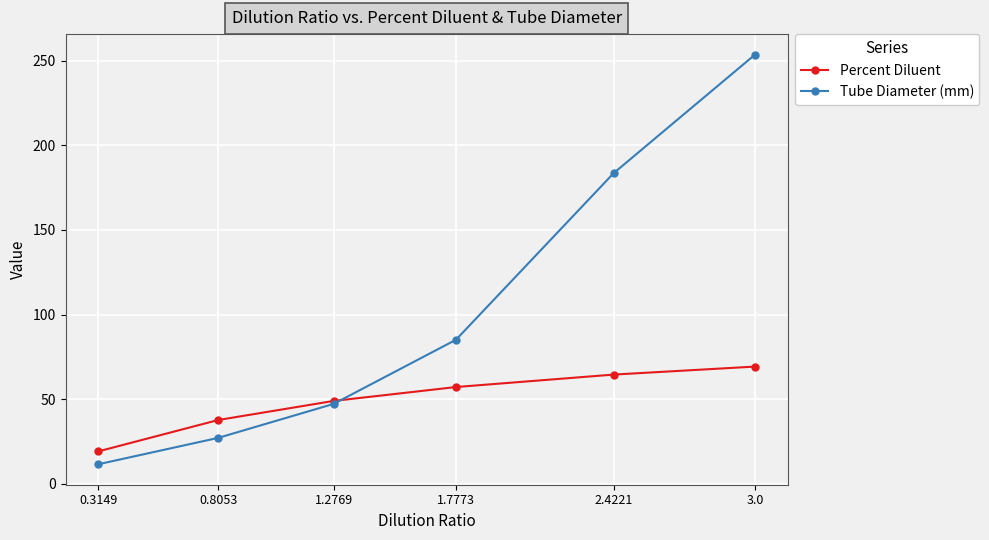

Read the Tube Diameter (mm) value at 1.7773.

85.1